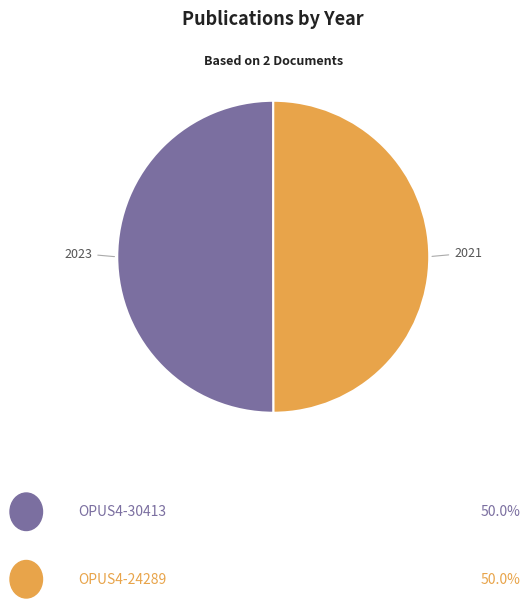

How many segments does this pie chart have?

2